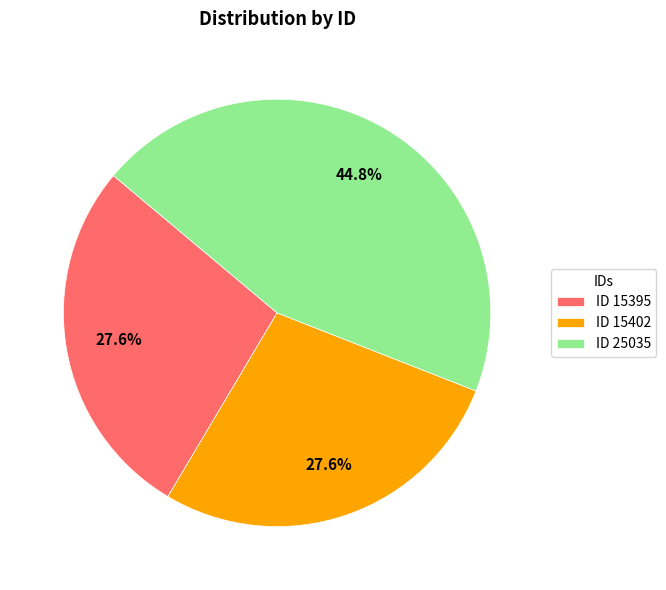

What percentage do ID 15395 and ID 25035 together represent?

72.4%